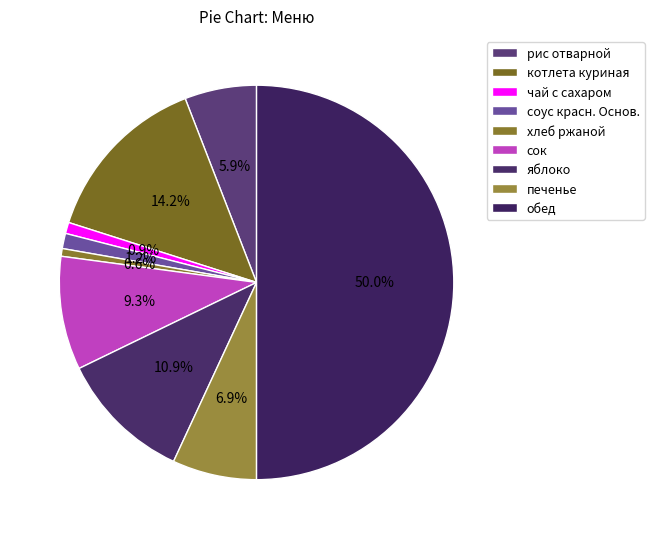

What is the ratio of the value at хлеб ржаной to the value at сок?

0.1